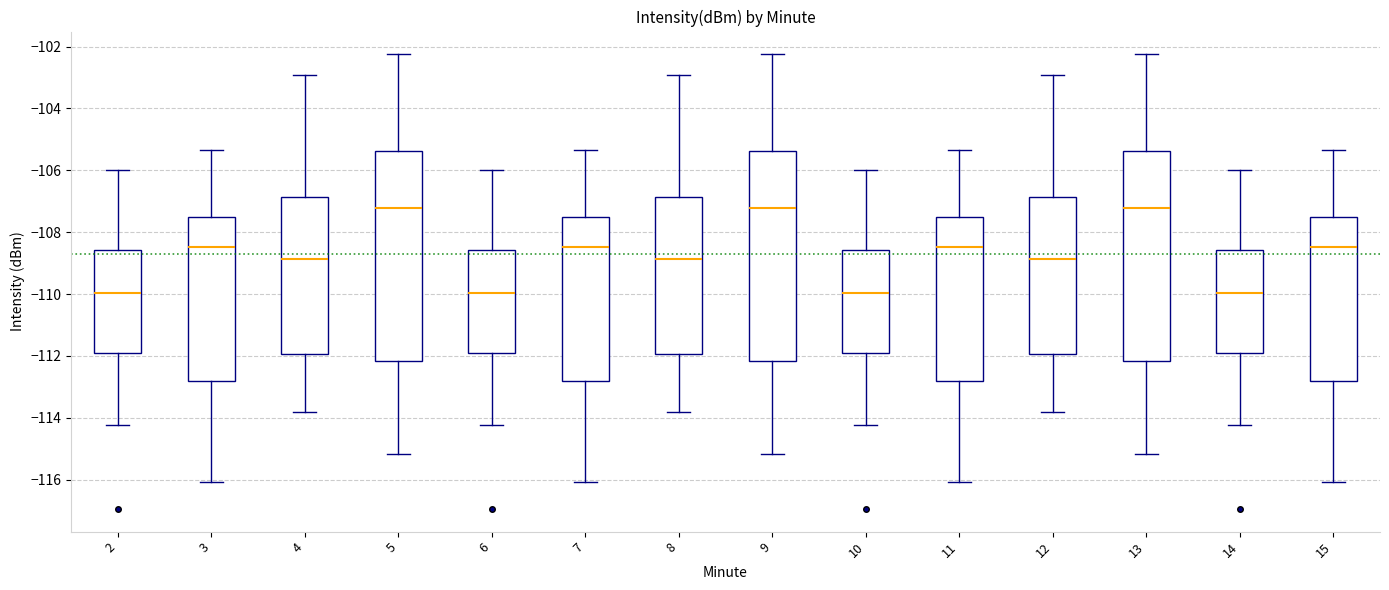

Where does the median line of the box at x = 12 sit on the y-axis? The values are not printed on the chart, so give them approximately, as read against the axis.

-108.8